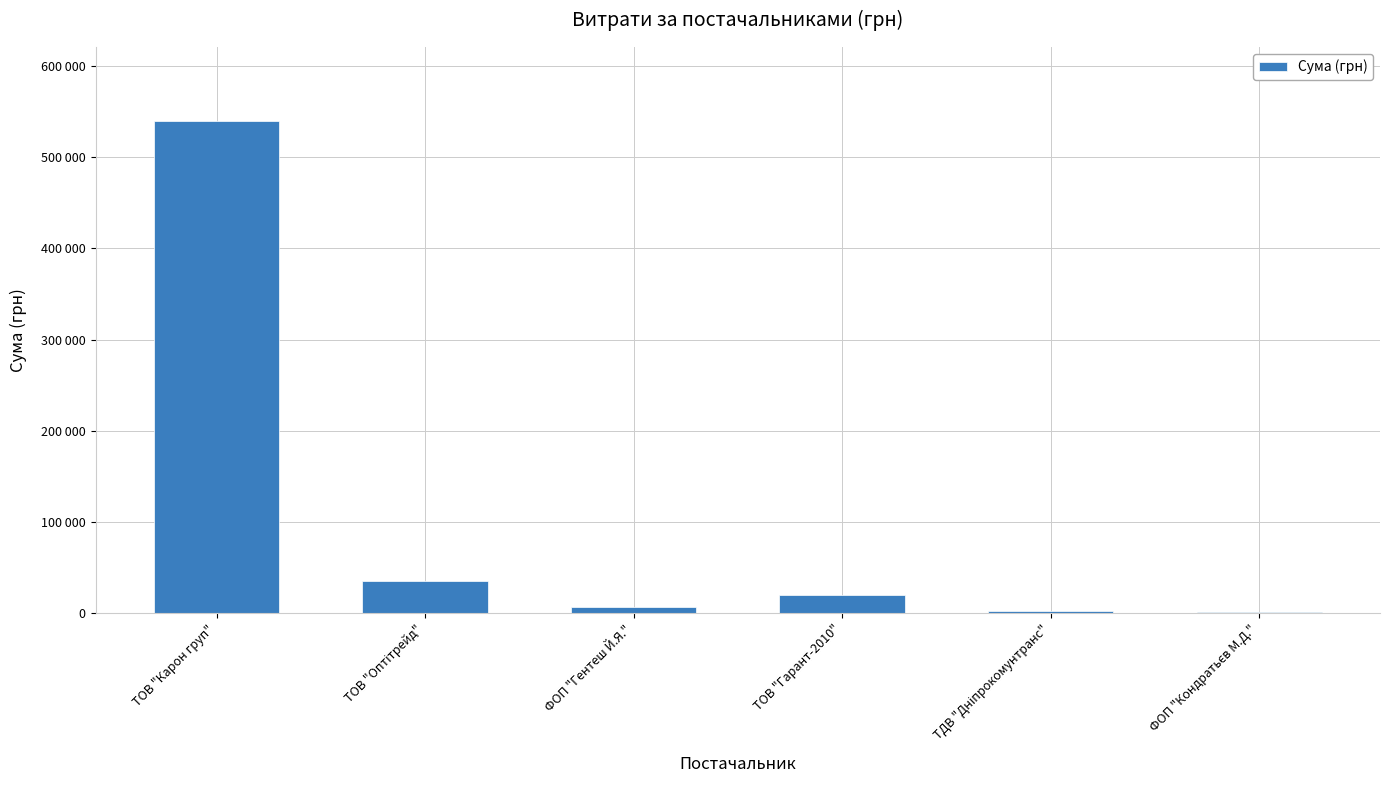

What is the ratio of the value at ФОП "Кондратьєв М.Д." to the value at ТОВ "Гарант-2010"?

0.1